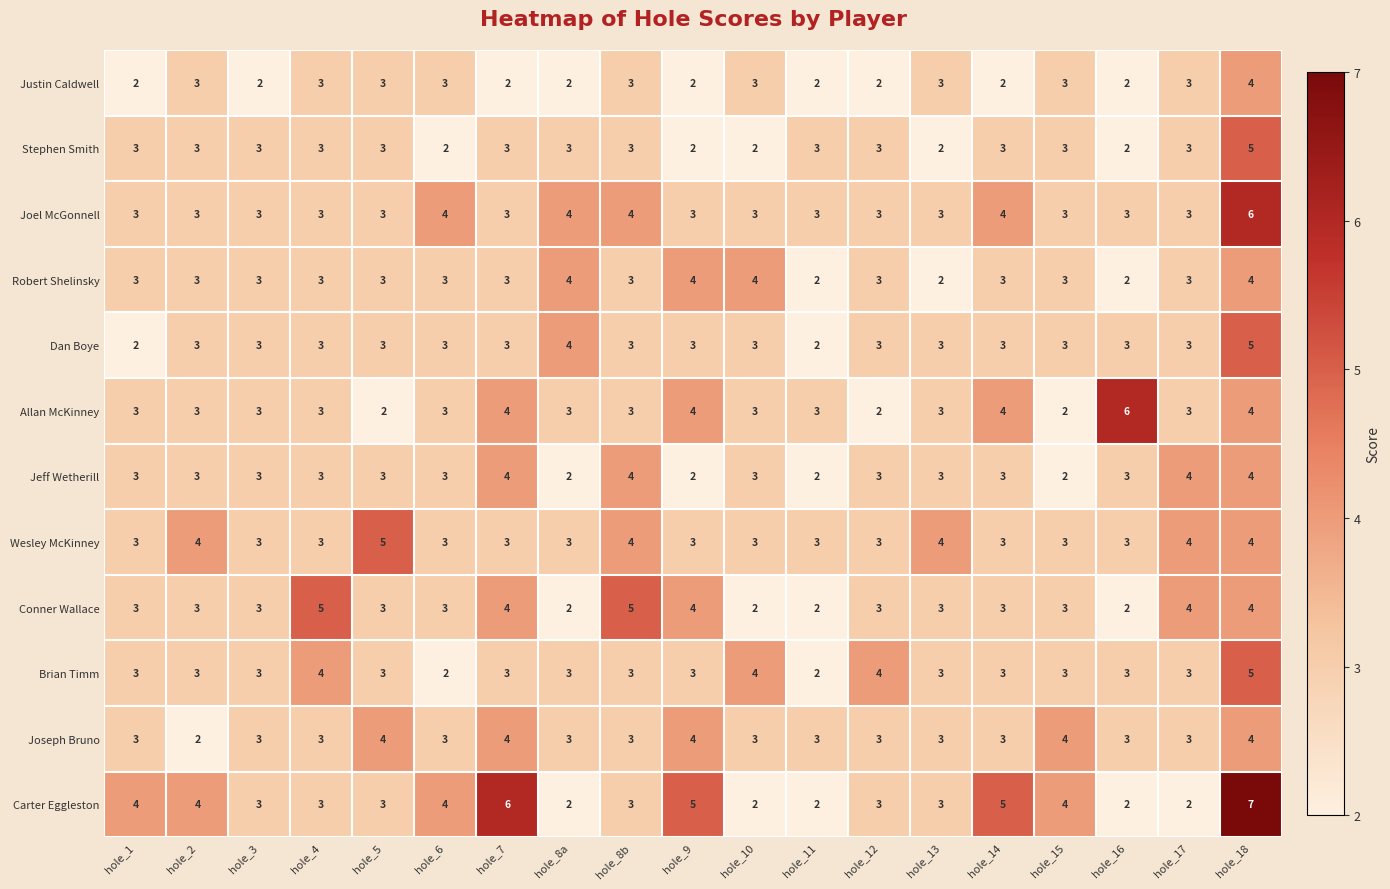

Which series has the largest range (max minus min)?

Carter Eggleston